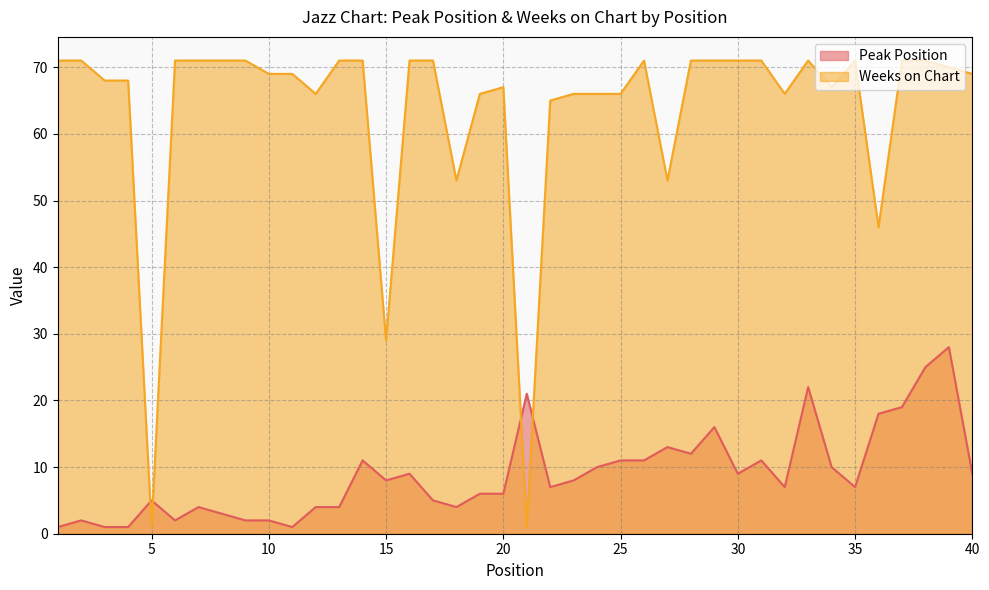

The Peak Position series shows 19 at 31. True or false?

False